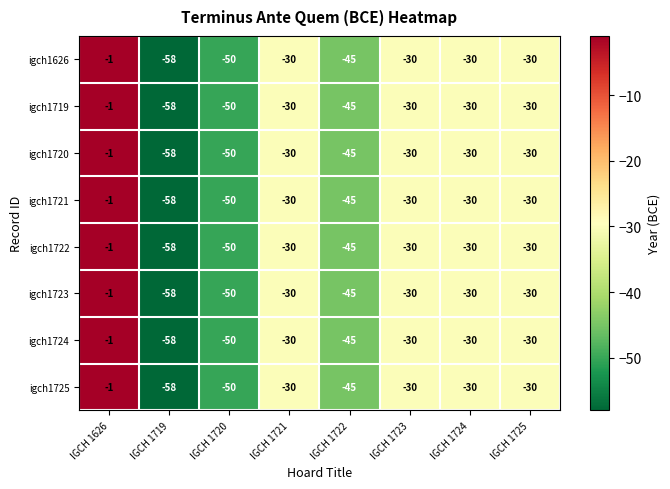

The igch1724 series shows -58 at IGCH 1719. True or false?

True